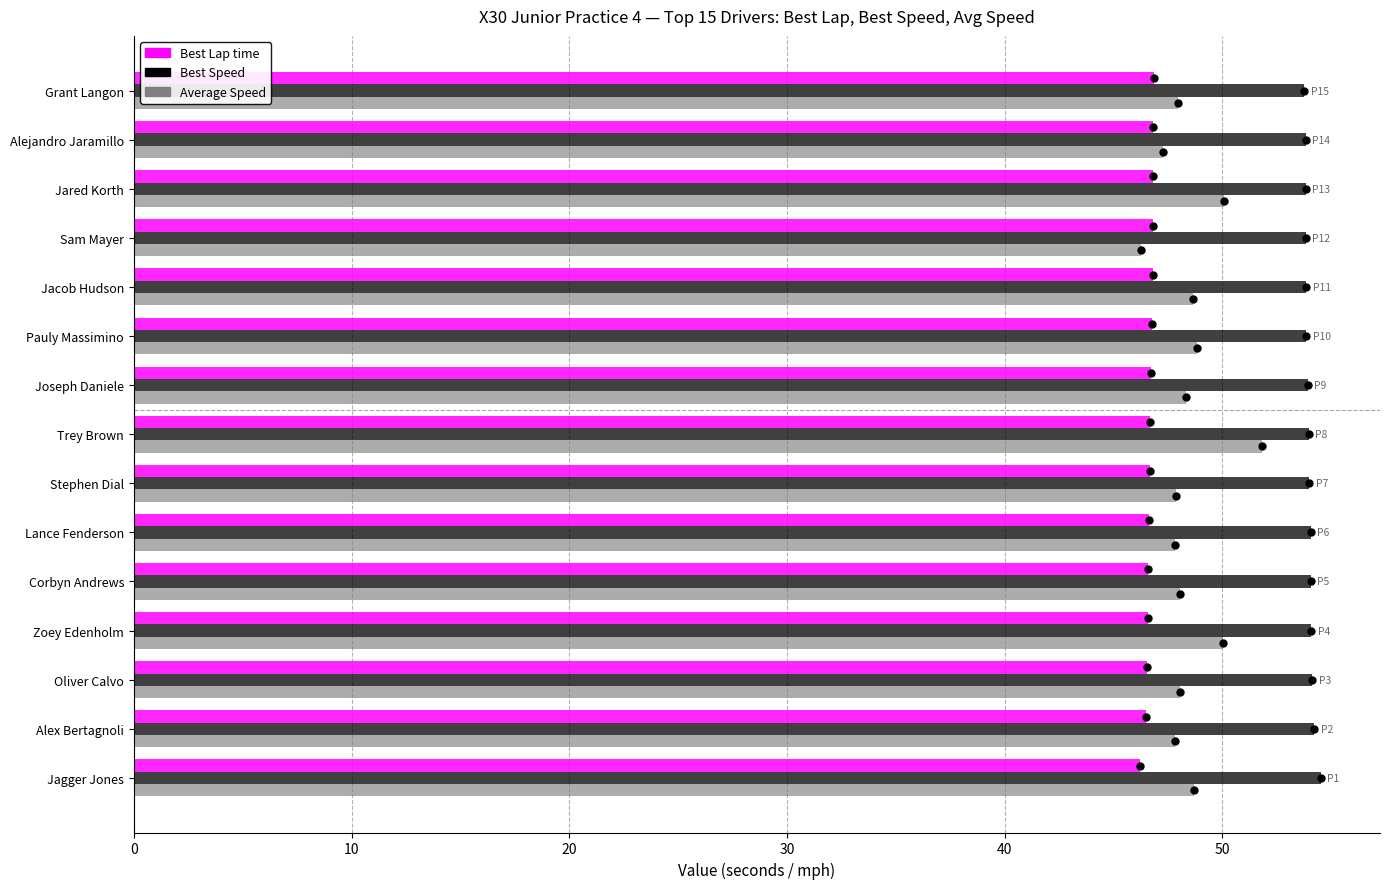

What are all the series names shown in the legend?

Best Lap time, Best Speed, Average Speed